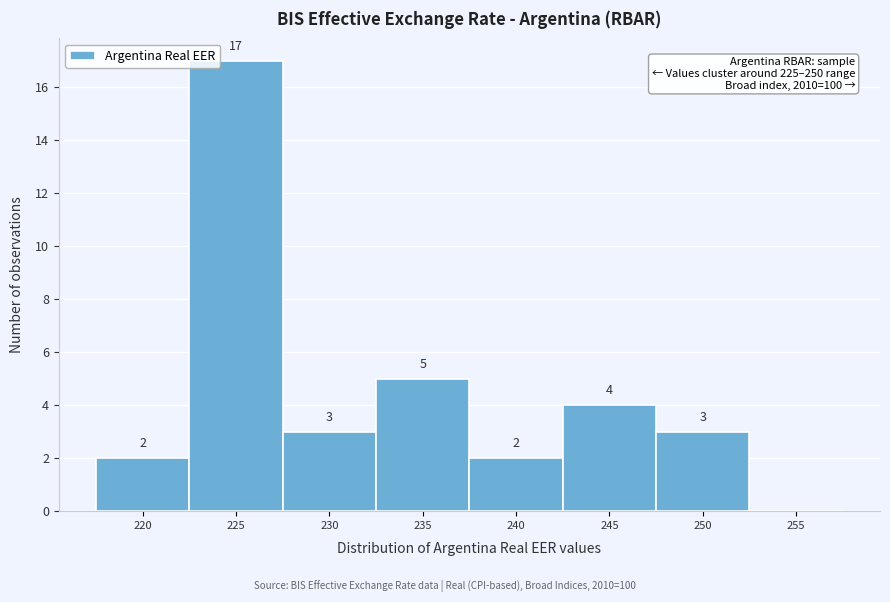

Reading left to right, extract all data points from this chart.

220=2	225=17	230=3	235=5	240=2	245=4	250=3	255=0